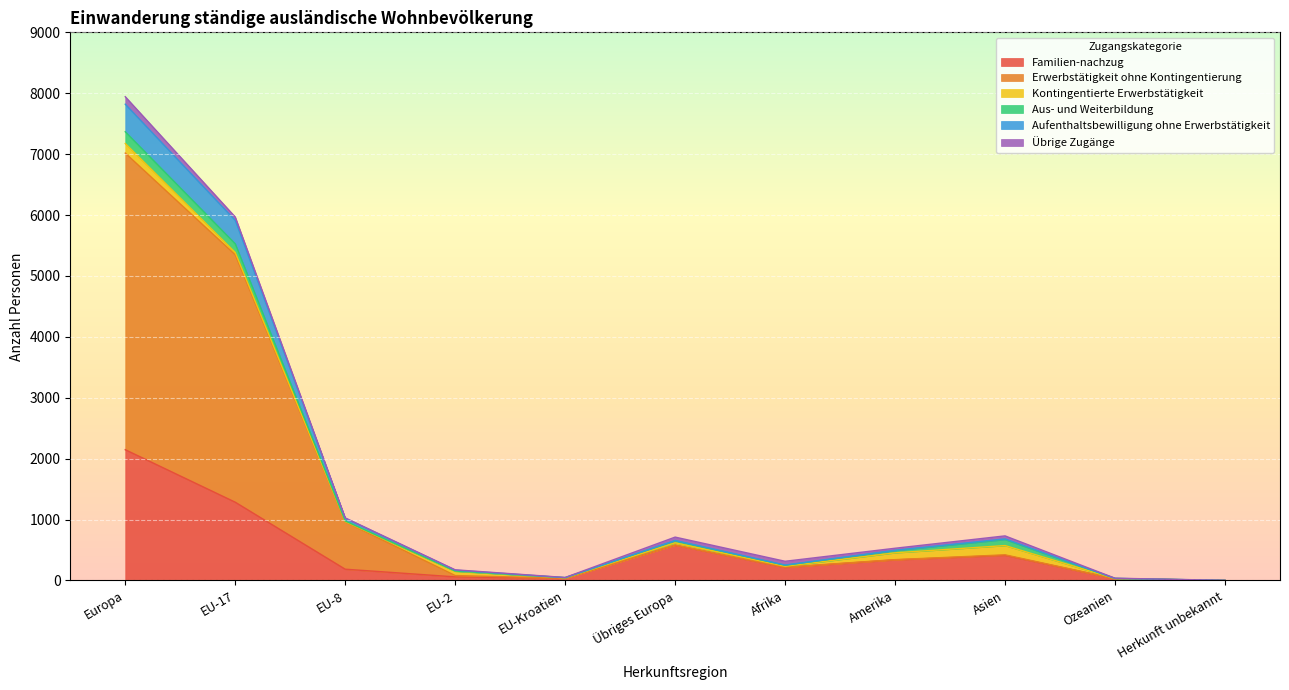

Where is the first local maximum for Familien-nachzug?

Übriges Europa